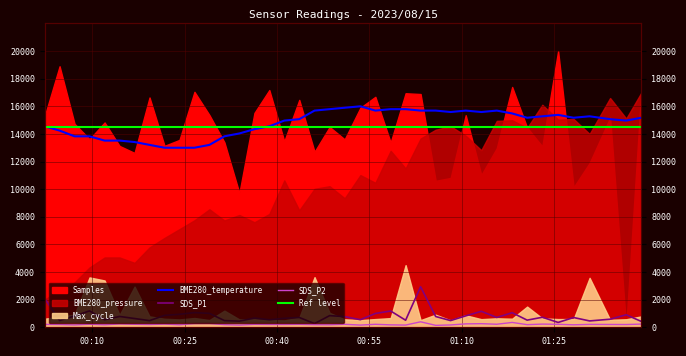

How many interior local peaks does the SDS_P2 series have?

13